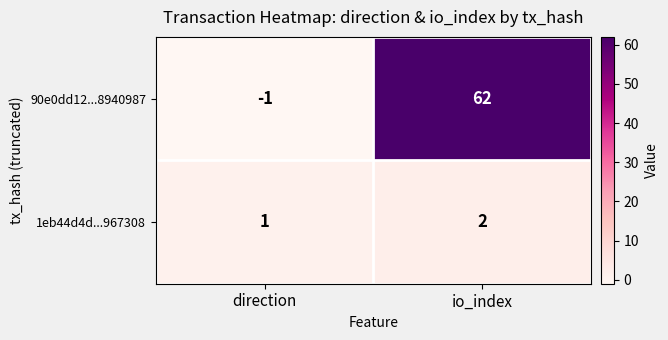

What is the smallest value displayed?

-1